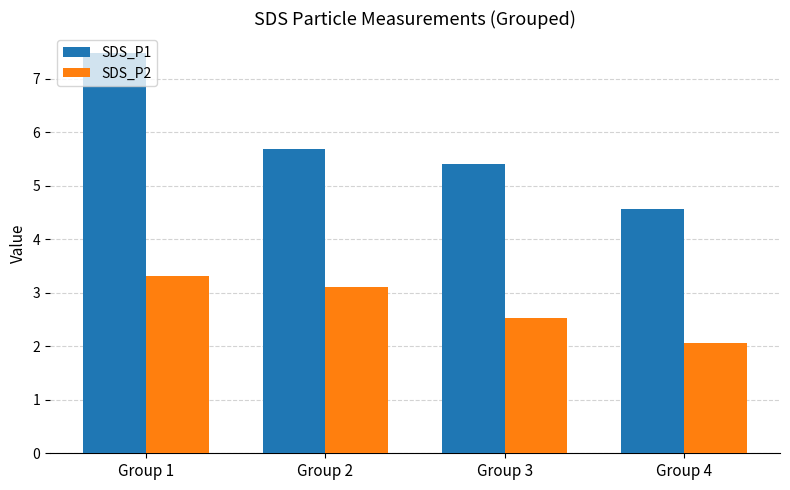

Which series has the largest total across all categories?

SDS_P1